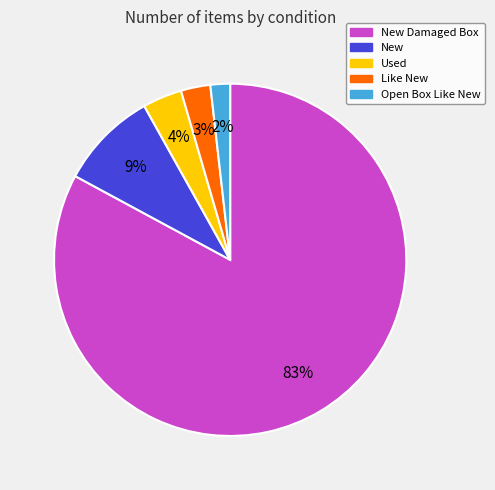

Is there a majority slice in this chart?

Yes